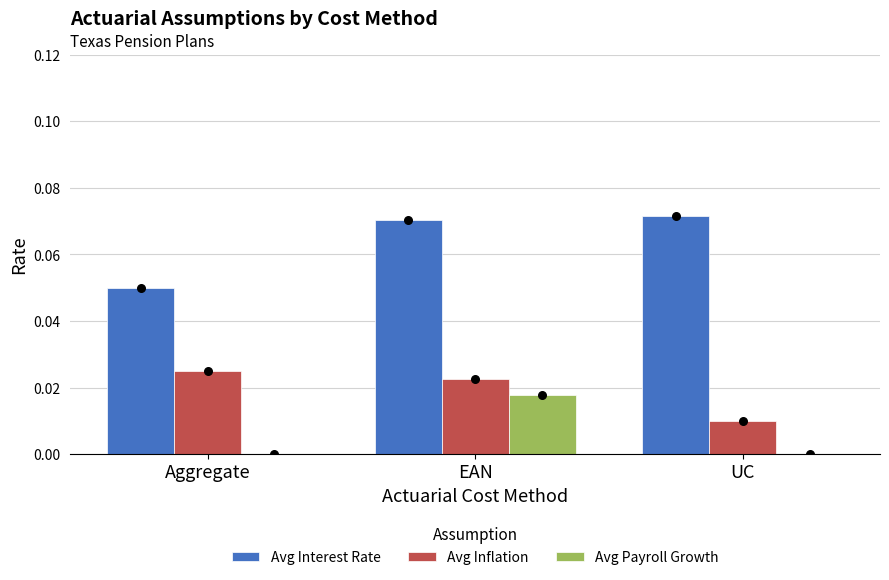

Is the value of Avg Interest Rate at UC greater than the value of Avg Inflation at EAN?

Yes